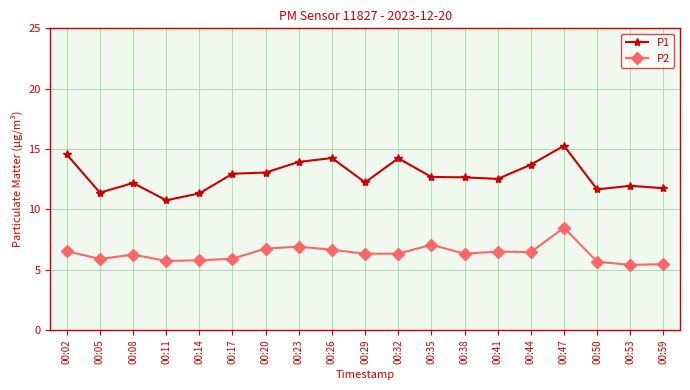

At which label does P1 reach its minimum?

00:11